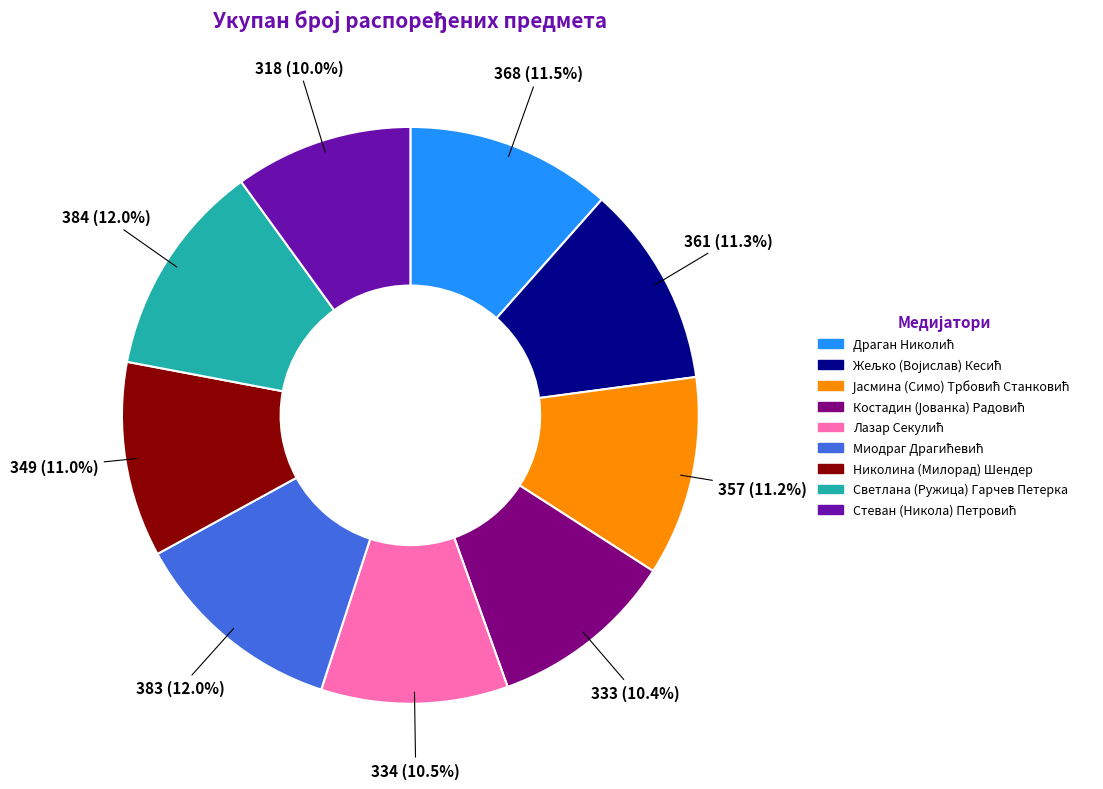

Is there any slice that represents more than half of the pie?

No